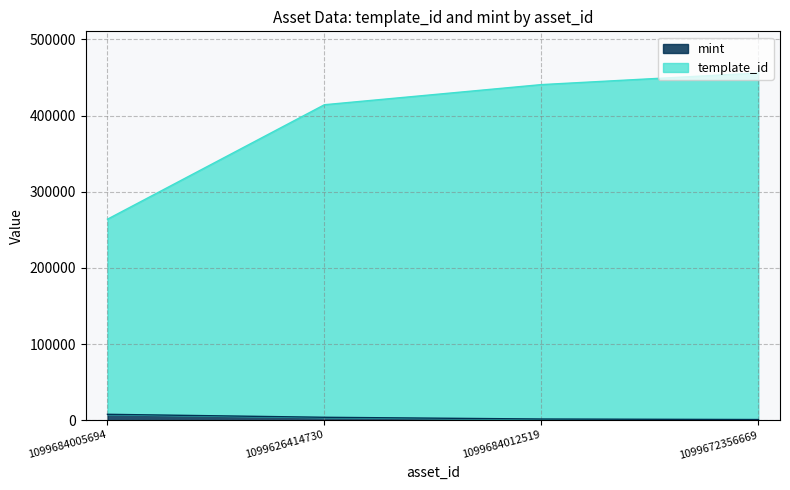

How many lines are shown in the chart?

2